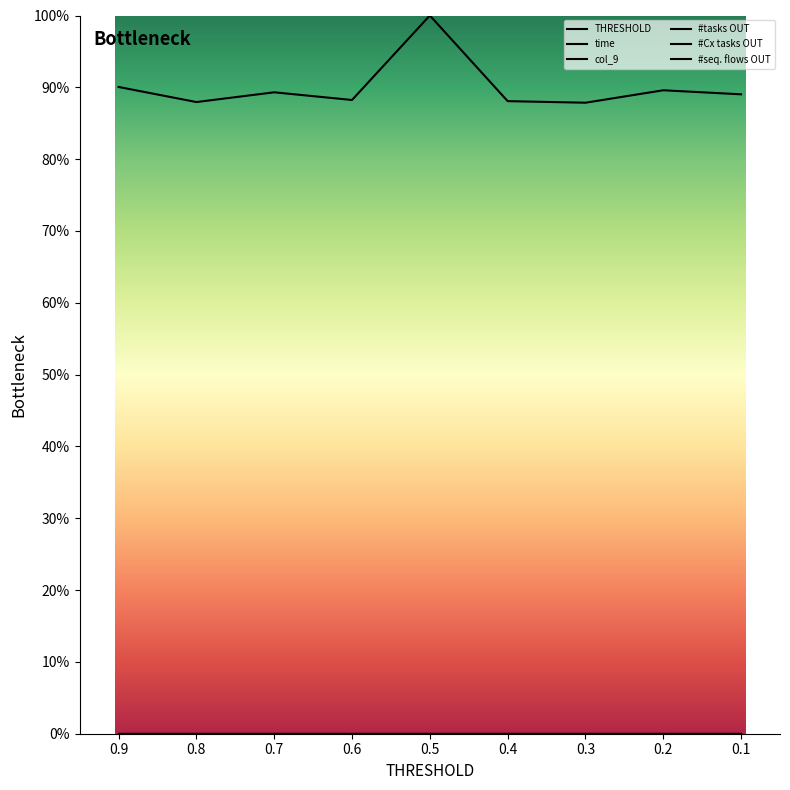

What is the total value across all series at 0.1?

89.0